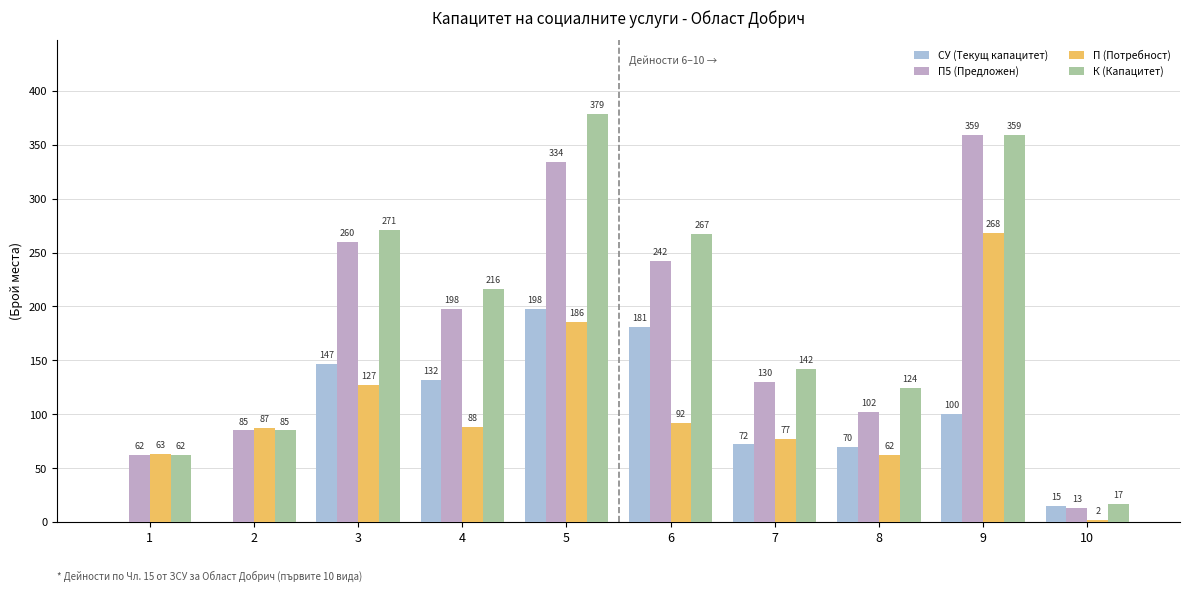

What is the difference between the П (Потребност) values at 2 and 1?

24